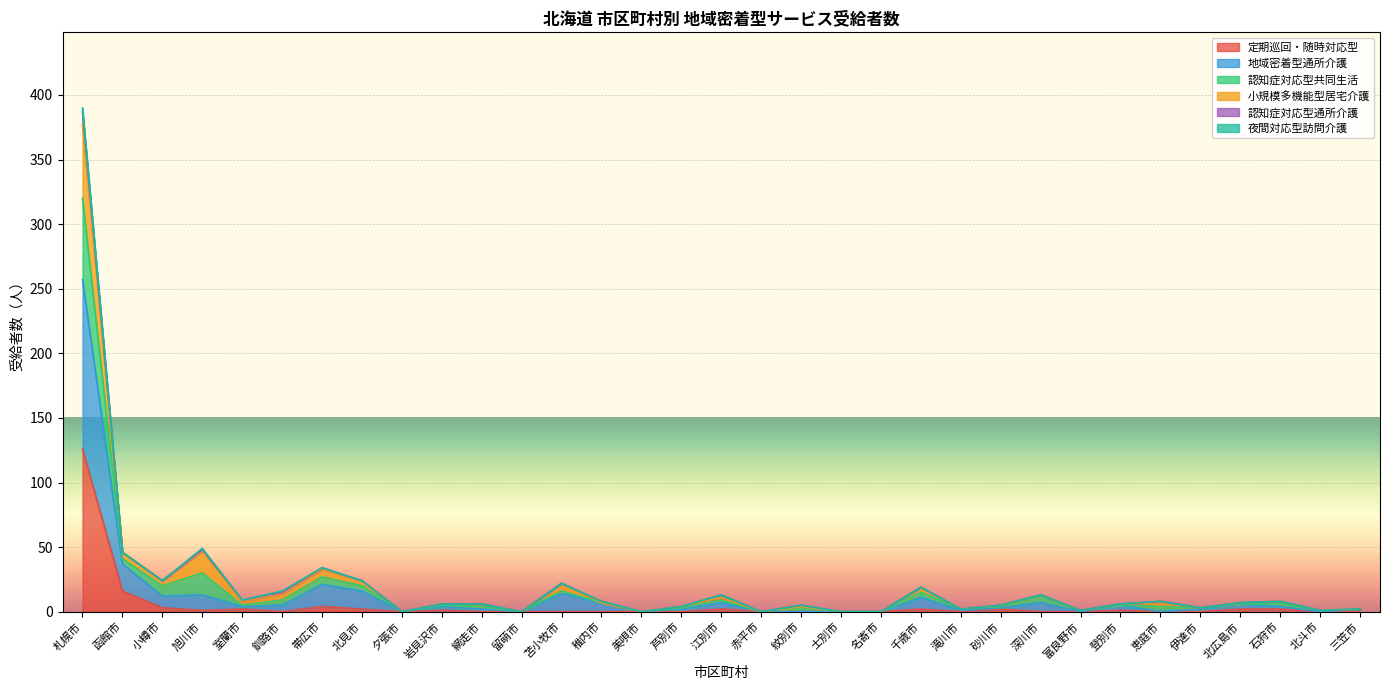

Is it true that 認知症対応型共同生活 equals 12 at 函館市?

False